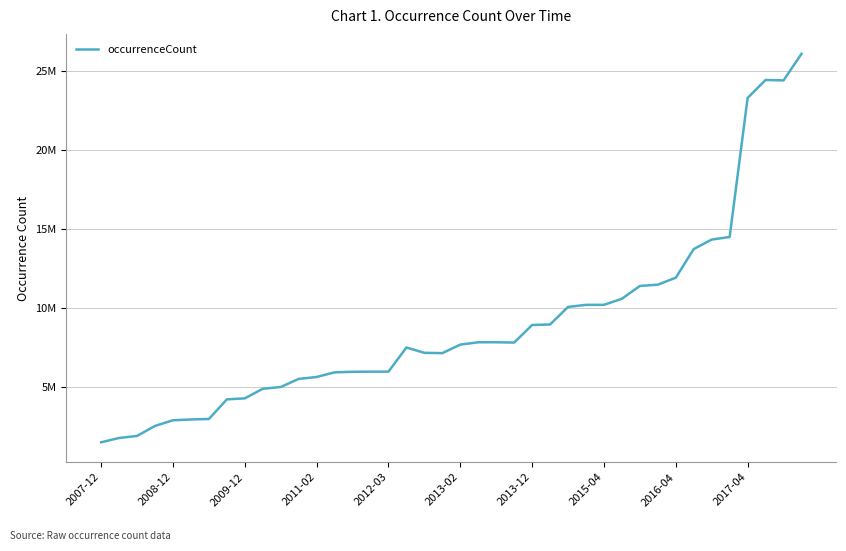

What is the minimum value shown in the chart?

1502185